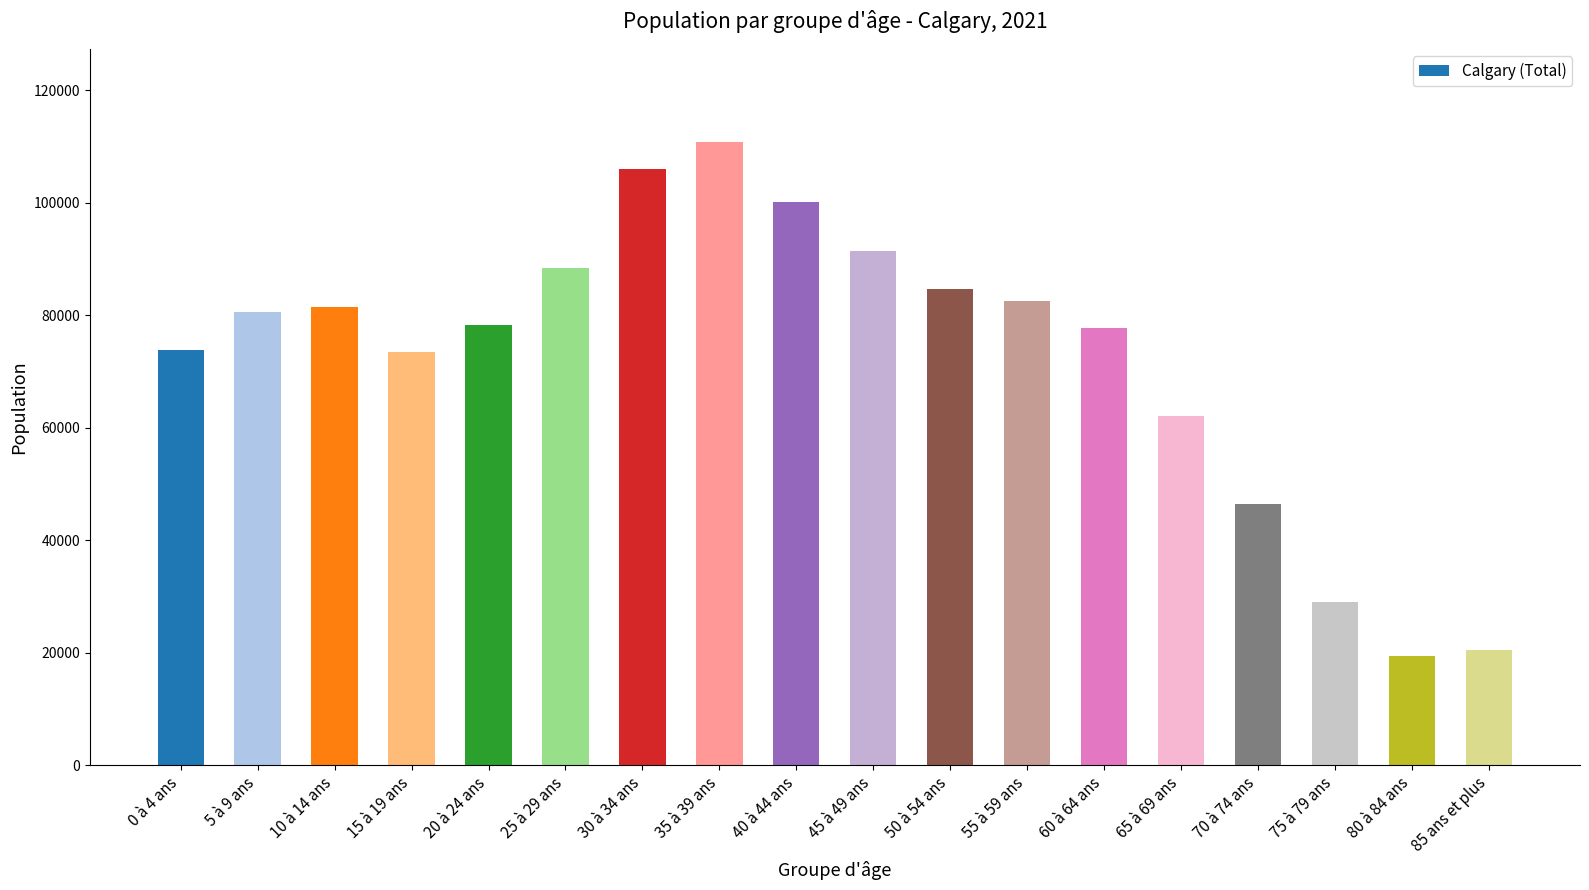

Where is the data nearest to the value 65085?

65 à 69 ans